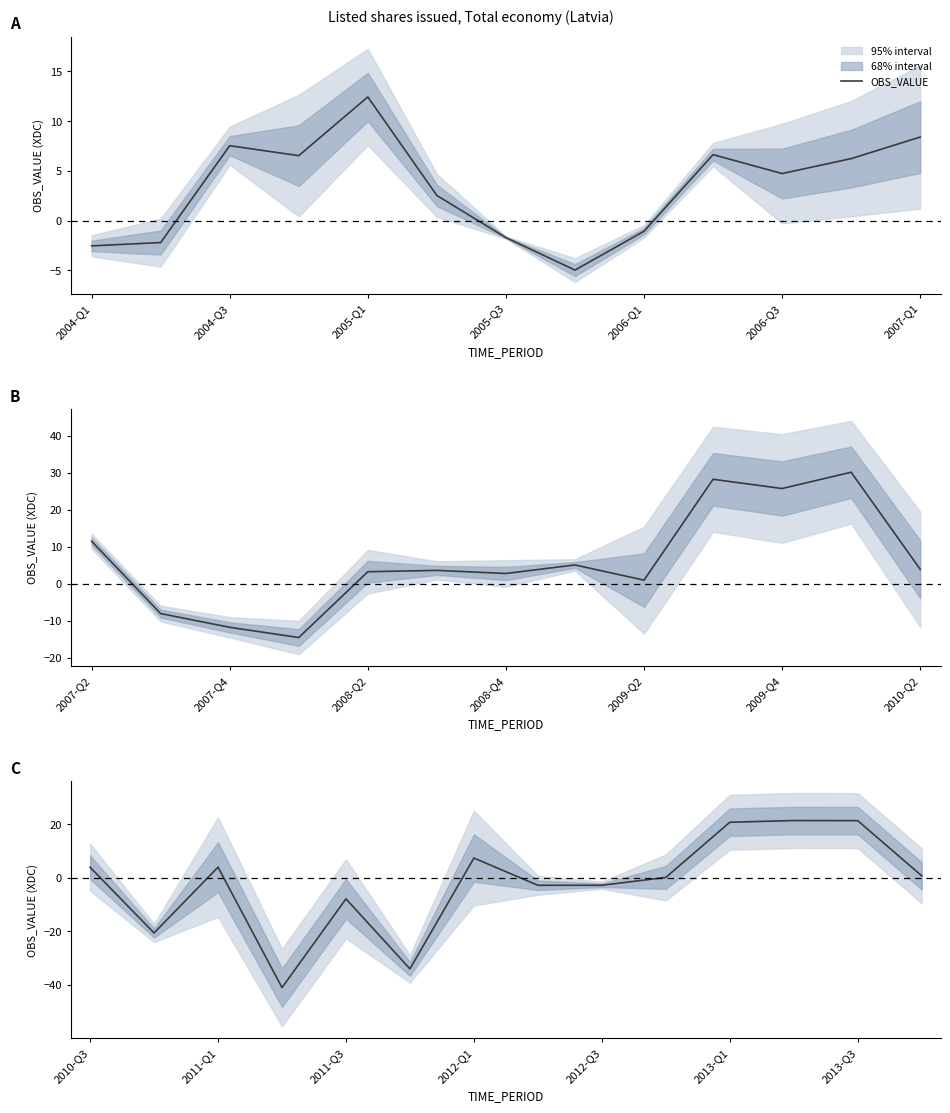

Between 13 and 2005-Q3, which is larger?

13